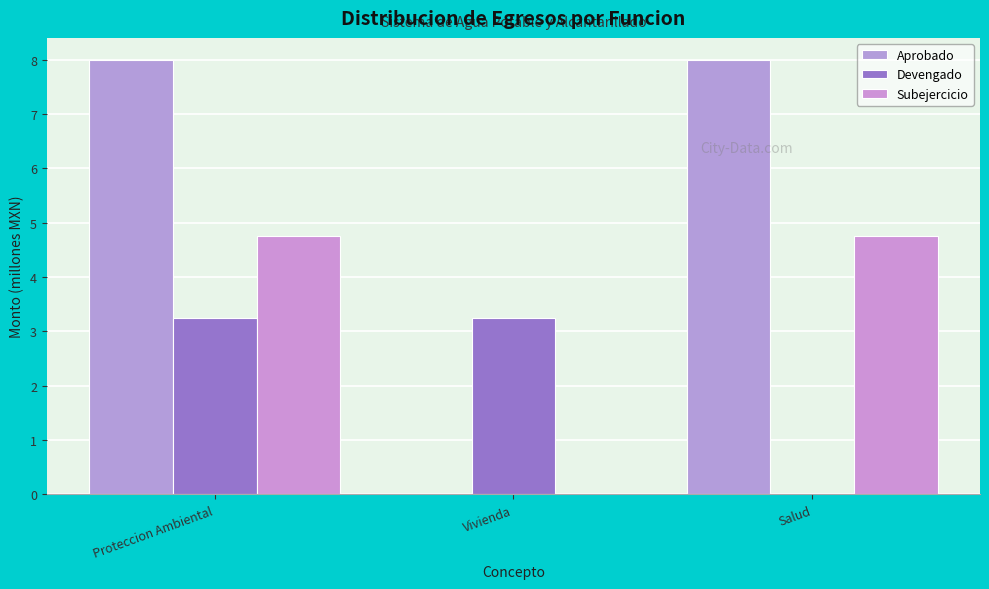

Are the bars horizontal?

No